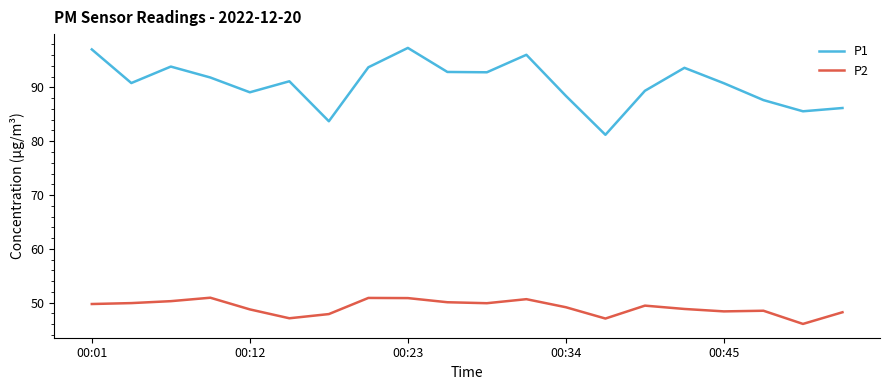

What is the average value of the P1 series?

90.7